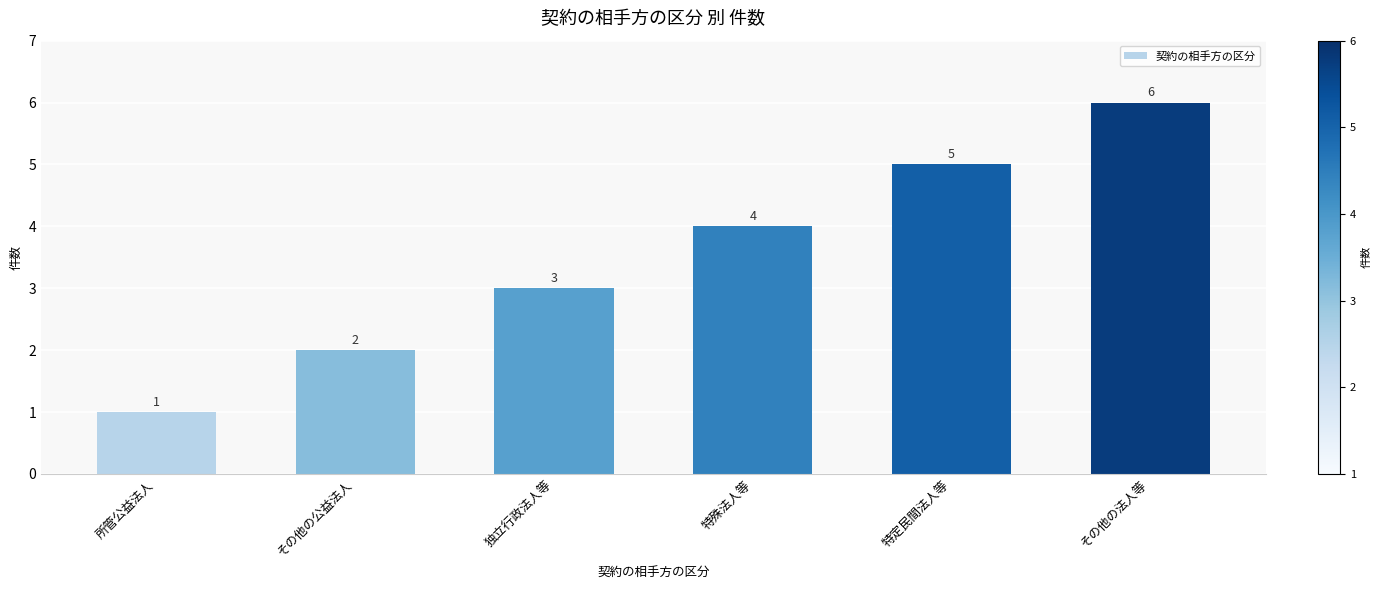

What is the difference between the values at 特定民間法人等 and 所管公益法人?

4